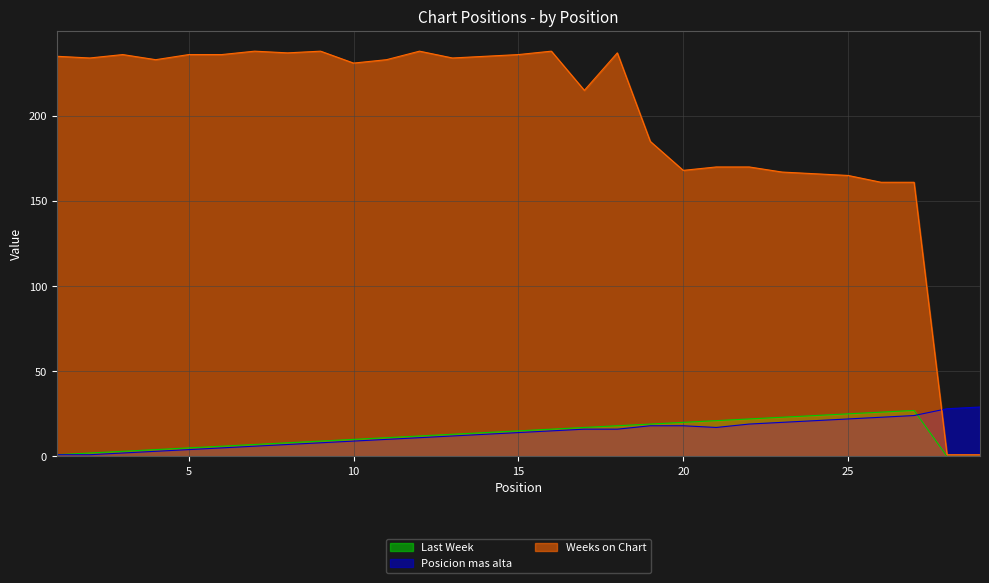

How many interior local peaks does the Weeks on Chart series have?

6